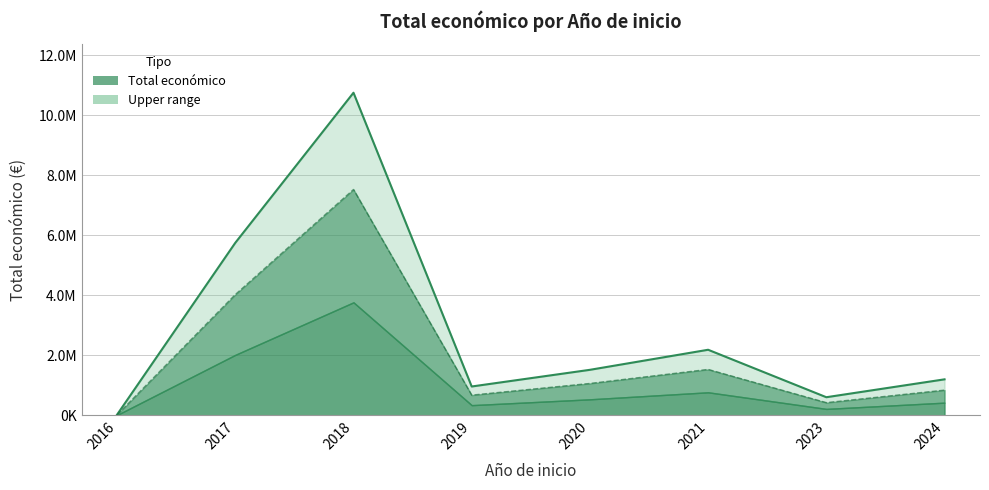

True or false: the data has more than 2 interior local peaks.

False